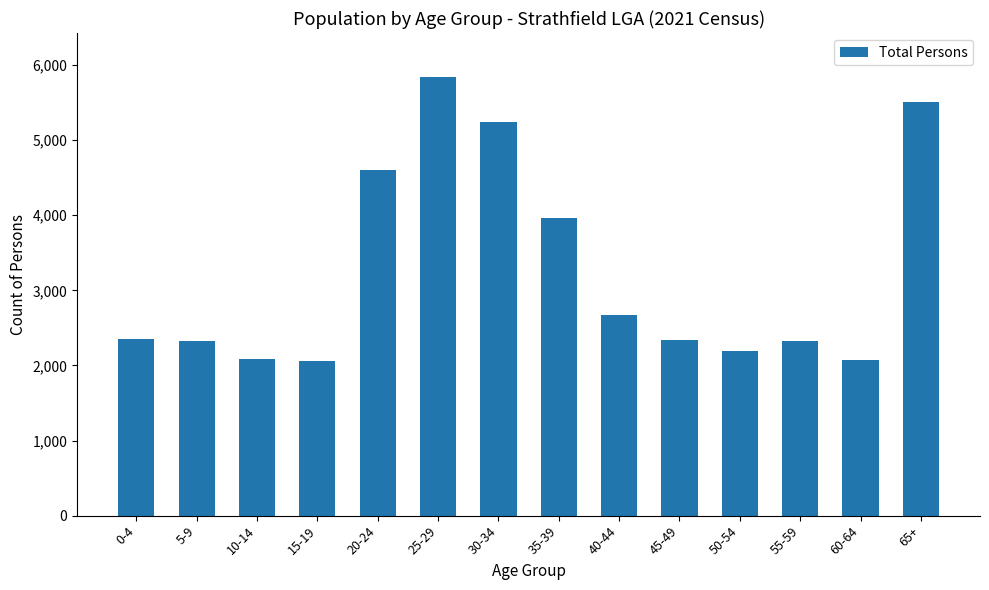

What is the change in value from 10-14 to 60-64?

-15